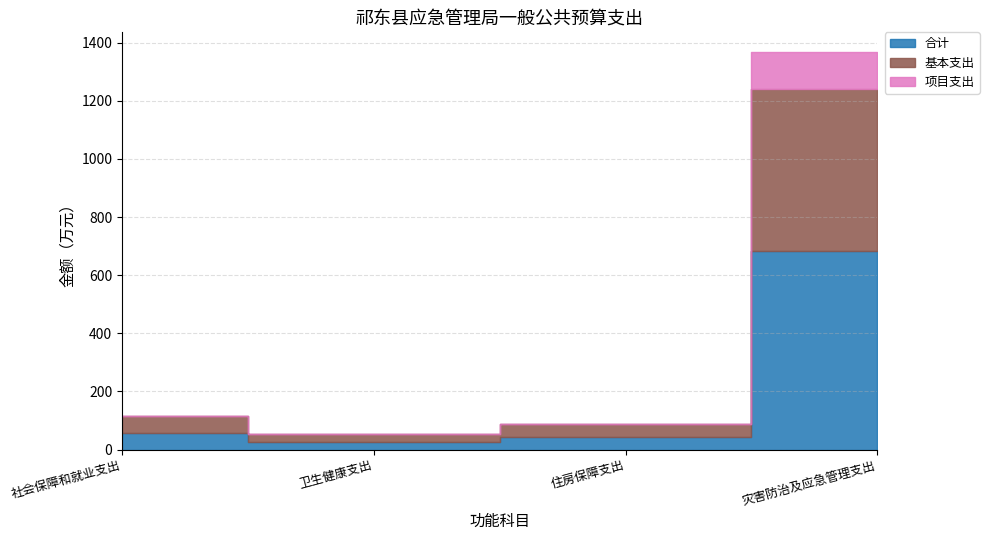

What is the value of the 合计 point at the 2nd from the left?

26.7